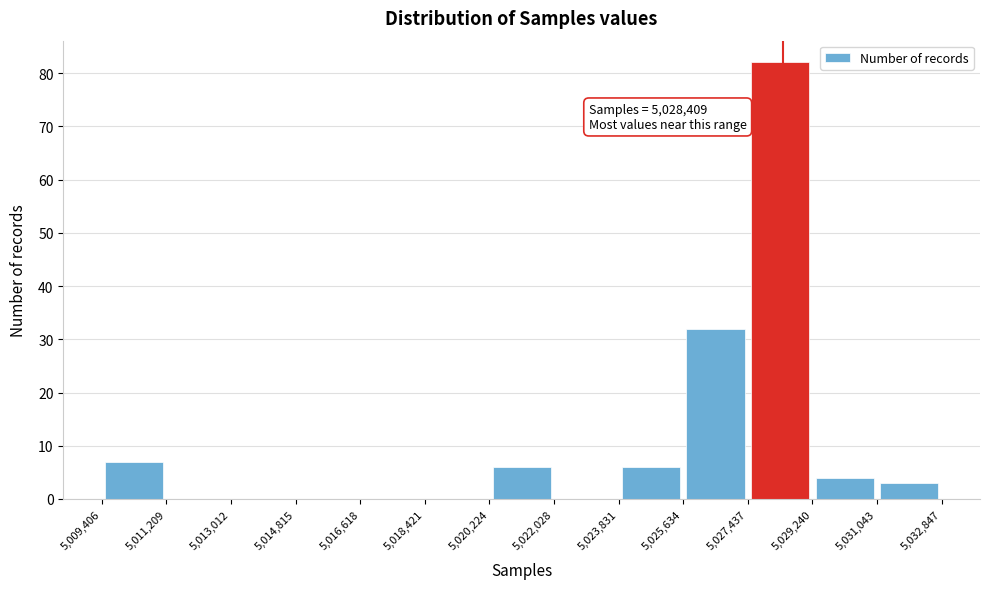

Which range on the x-axis has the tallest bar?

5,027,437 to 5,029,240